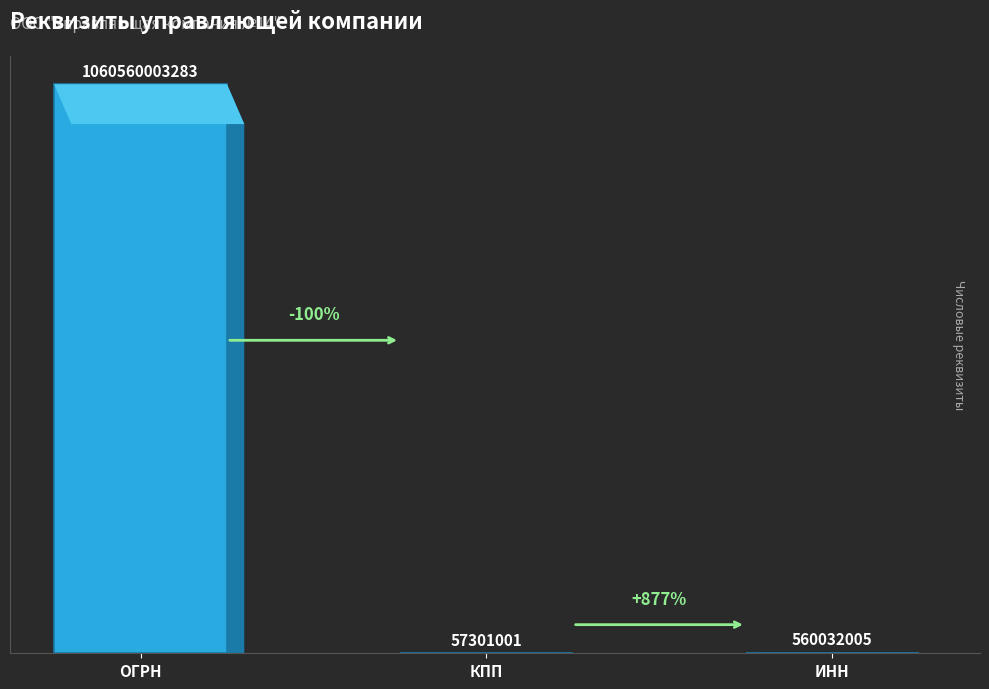

What is the change in value from ОГРН to КПП?

-1060502702282